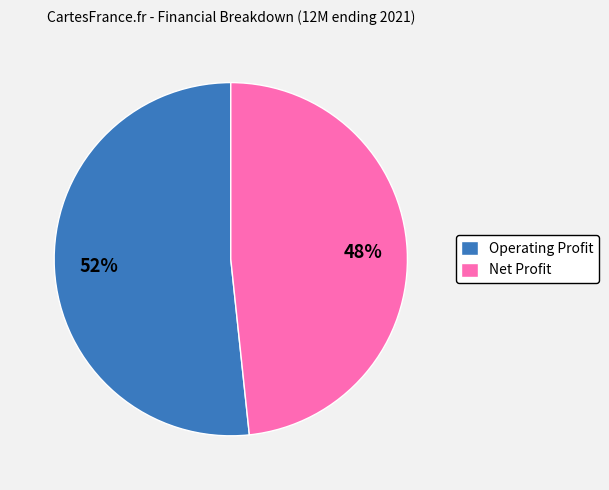

Count the number of slices in the pie.

2